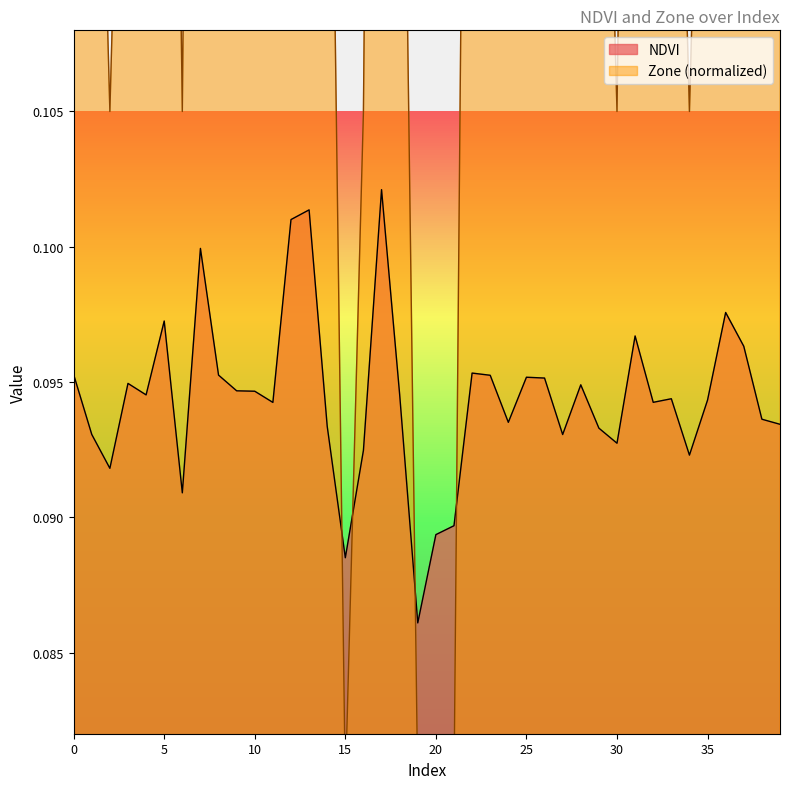

What is the smallest value displayed?

0.1